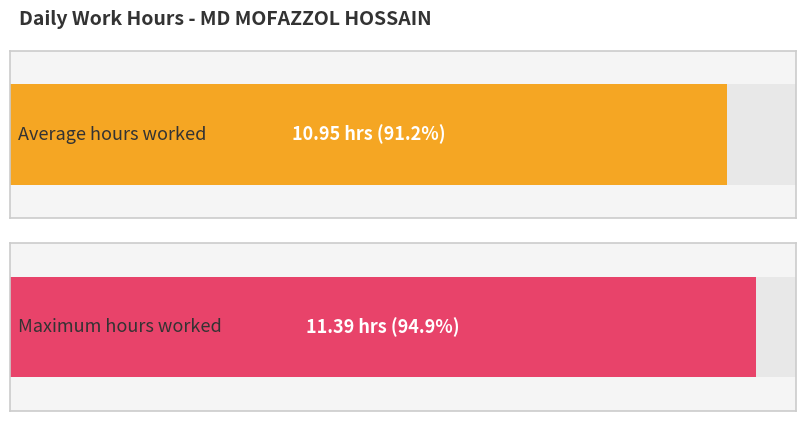

Does the chart contain any negative values?

No